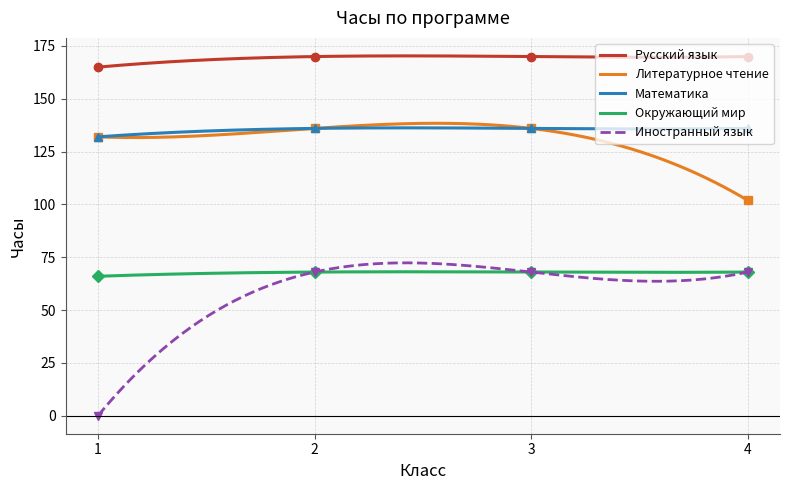

What are all the series names shown in the legend?

Русский язык, Литературное чтение, Математика, Окружающий мир, Иностранный язык